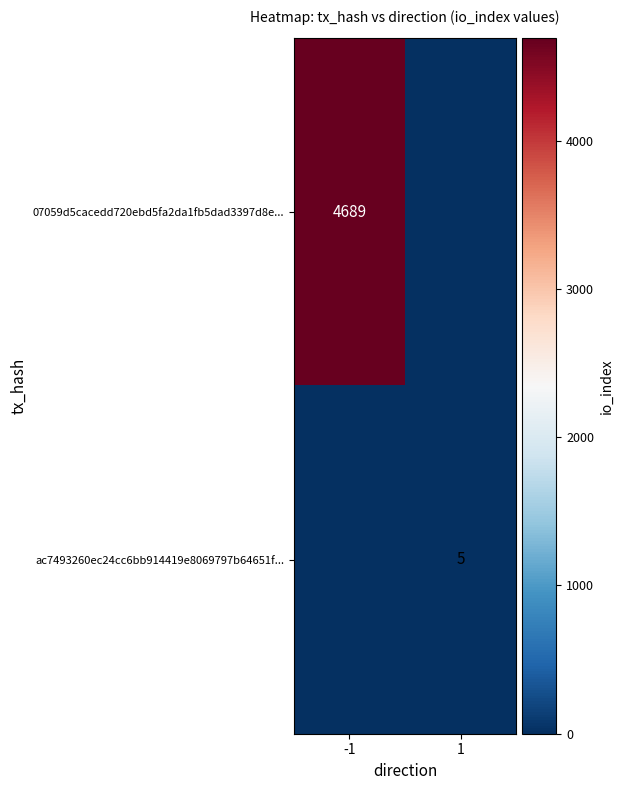

Is it true that 07059d5cacedd720ebd5fa2da1fb5dad3397d8e... equals 4689 at -1?

True